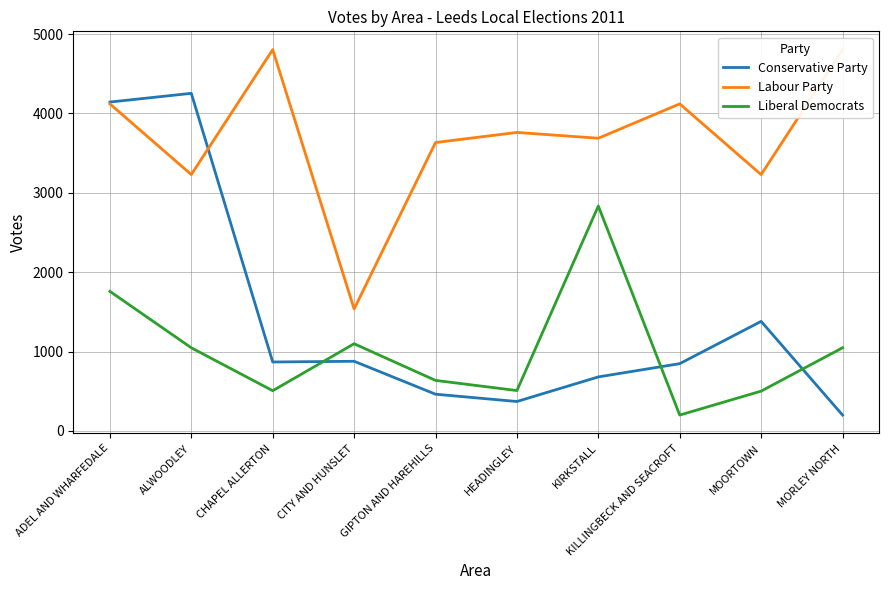

Is it true that Conservative Party equals 169 at HEADINGLEY?

False